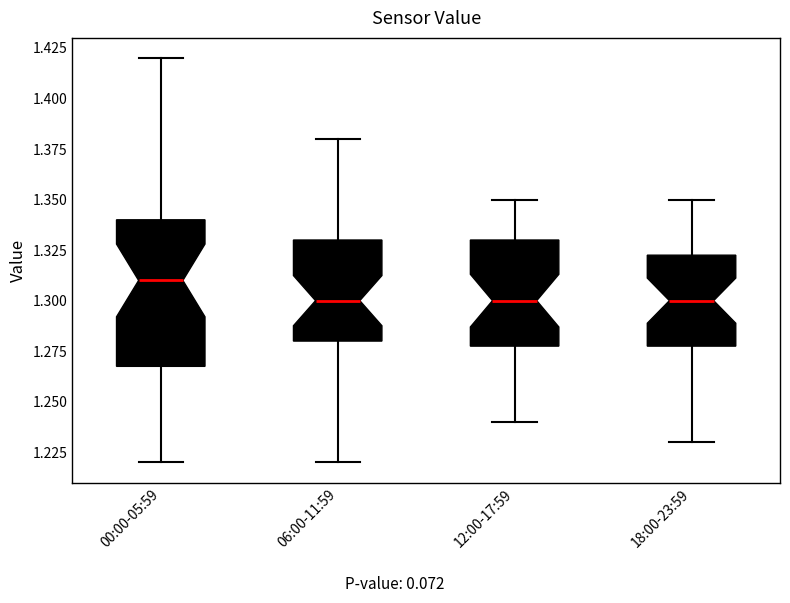

Comparing the boxes themselves (not the whiskers), which one is the tallest?

00:00-05:59